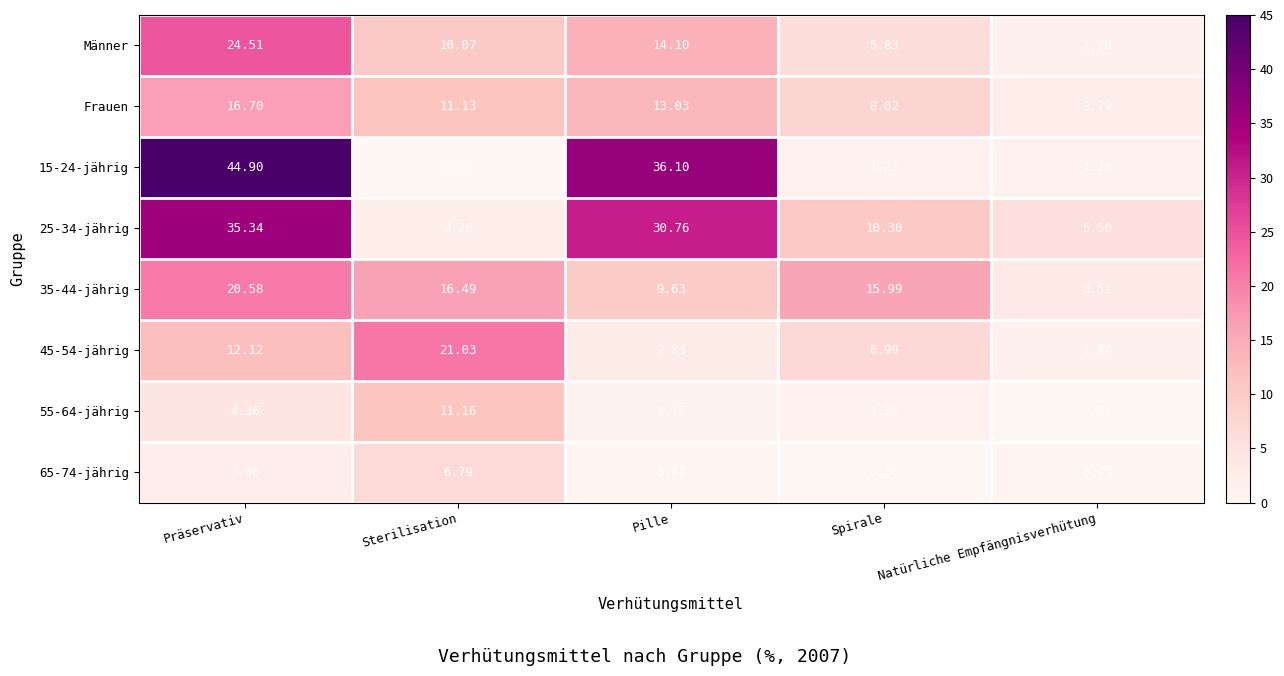

Rank the categories by 25-34-jährig value from lowest to highest.

Sterilisation, Natürliche Empfängnisverhütung, Spirale, Pille, Präservativ